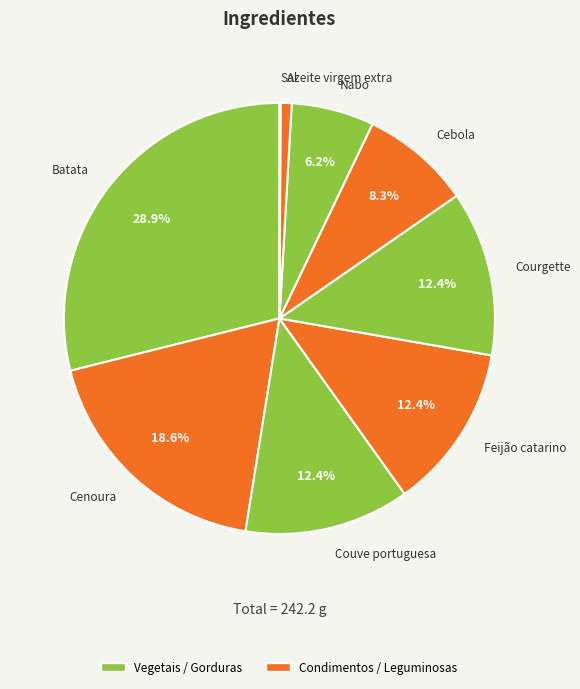

What is the total percentage of Cenoura and Courgette?

31.0%